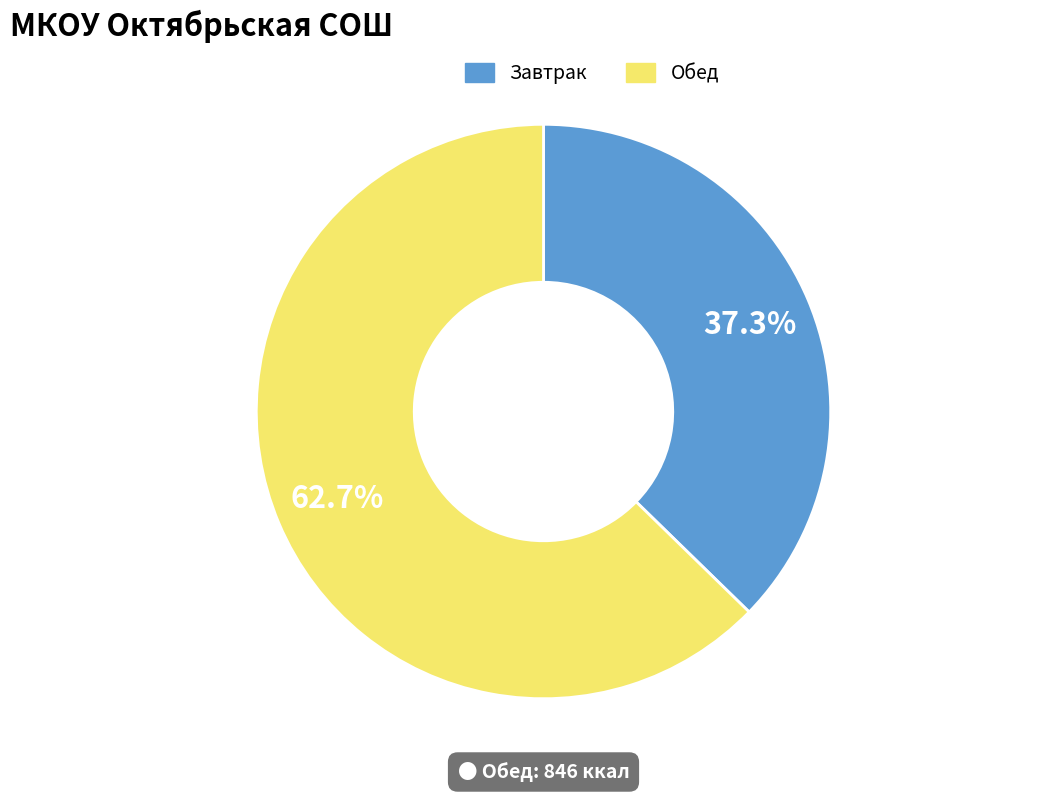

Between Обед and Завтрак, which is larger?

Обед